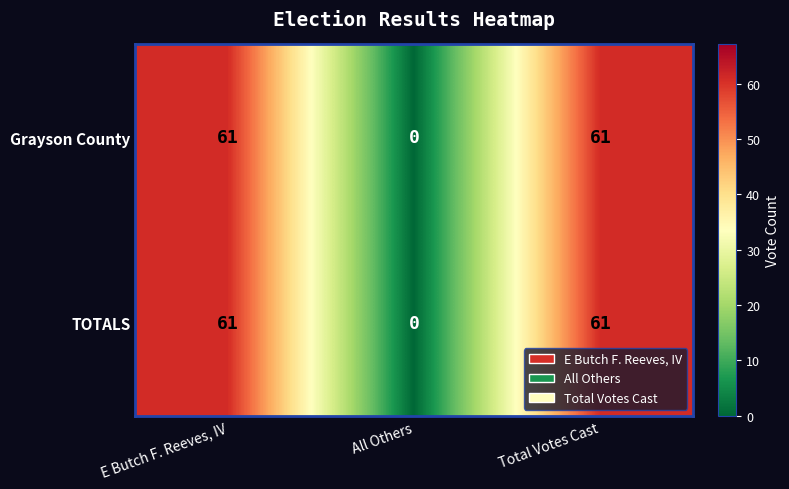

Reading left to right, list all the values displayed in this chart.

Grayson County: 61	0	61
TOTALS: 61	0	61